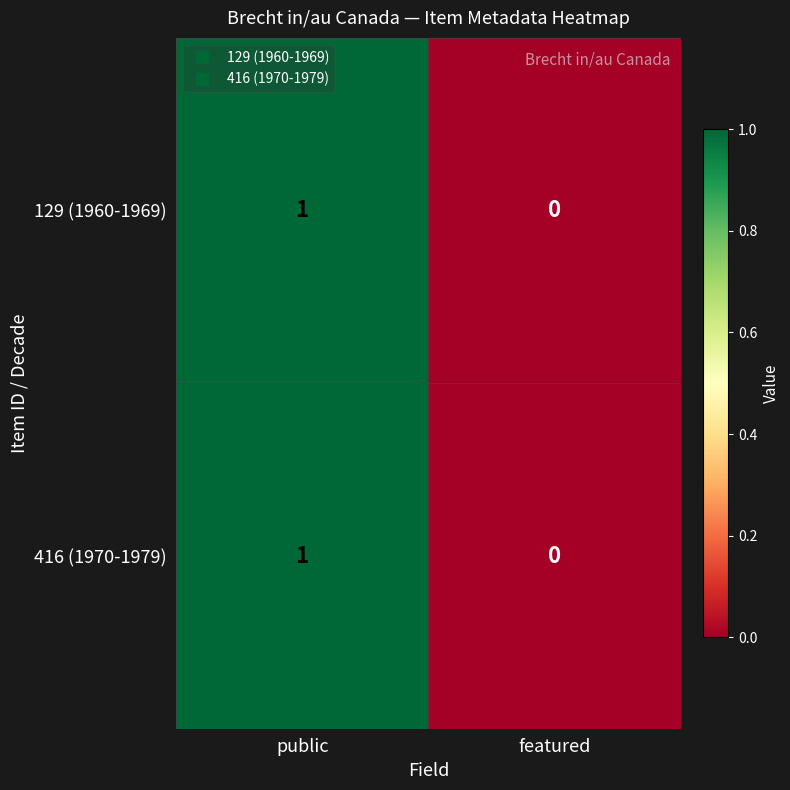

True or false: 416 (1970-1979) has a value of 1 at featured.

False